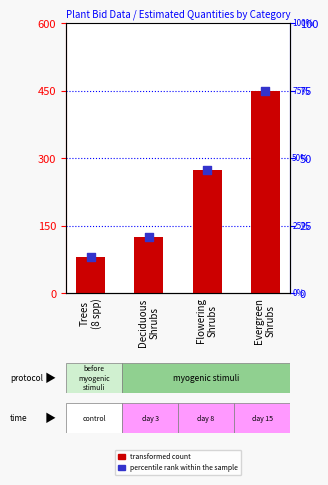

Is the value of percentile rank within the sample at Flowering
Shrubs greater than the value of transformed count at Trees
(8 spp)?

No